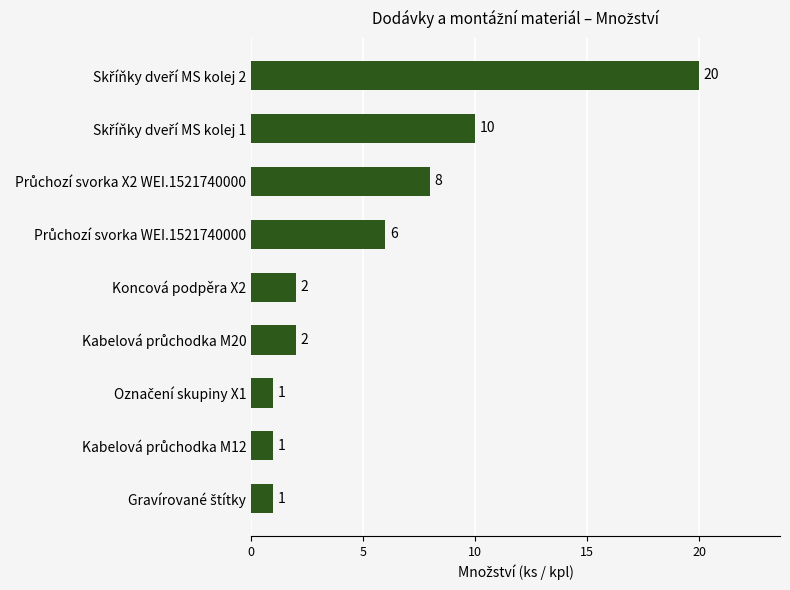

Count the number of data series in this chart.

1